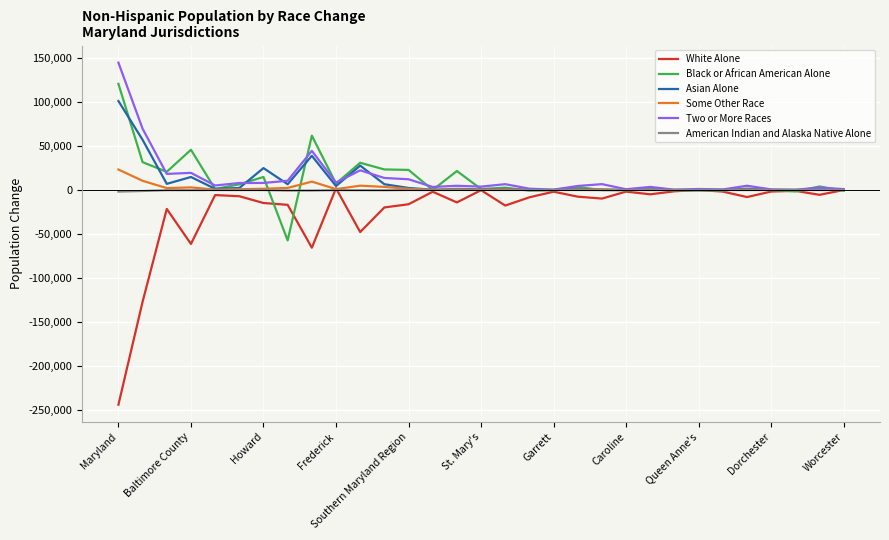

Which series has the widest spread of values?

White Alone